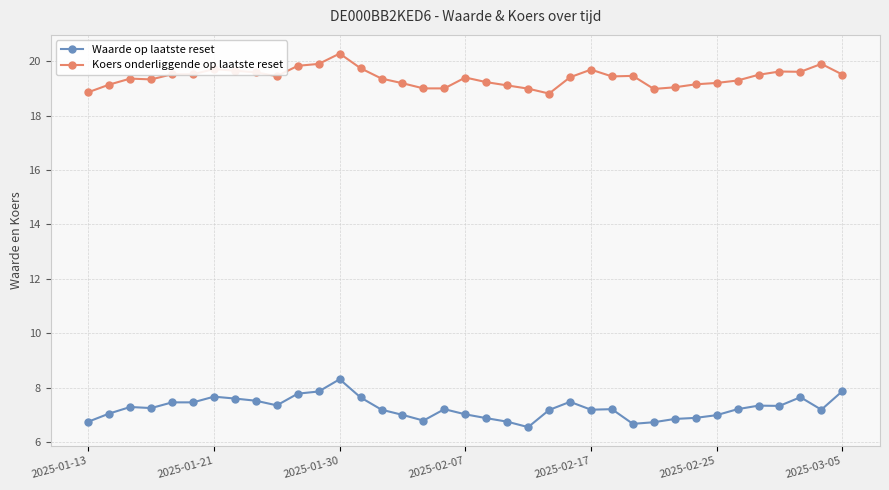

Which series has the largest range (max minus min)?

Waarde op laatste reset